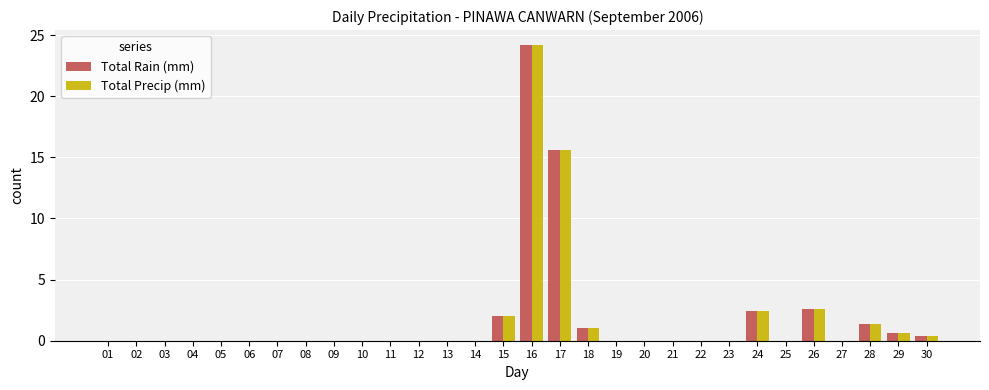

Reading left to right, transcribe all the data shown in this chart.

Total Rain (mm): 01=0.0	02=0.0	03=0.0	04=0.0	05=0.0	06=0.0	07=0.0	08=0.0	09=0.0	10=0.0	11=0.0	12=0.0	13=0.0	14=0.0	15=2.0	16=24.2	17=15.6	18=1.0	19=0.0	20=0.0	21=0.0	22=0.0	23=0.0	24=2.4	25=0.0	26=2.6	27=0.0	28=1.4	29=0.6	30=0.4
Total Precip (mm): 01=0.0	02=0.0	03=0.0	04=0.0	05=0.0	06=0.0	07=0.0	08=0.0	09=0.0	10=0.0	11=0.0	12=0.0	13=0.0	14=0.0	15=2.0	16=24.2	17=15.6	18=1.0	19=0.0	20=0.0	21=0.0	22=0.0	23=0.0	24=2.4	25=0.0	26=2.6	27=0.0	28=1.4	29=0.6	30=0.4